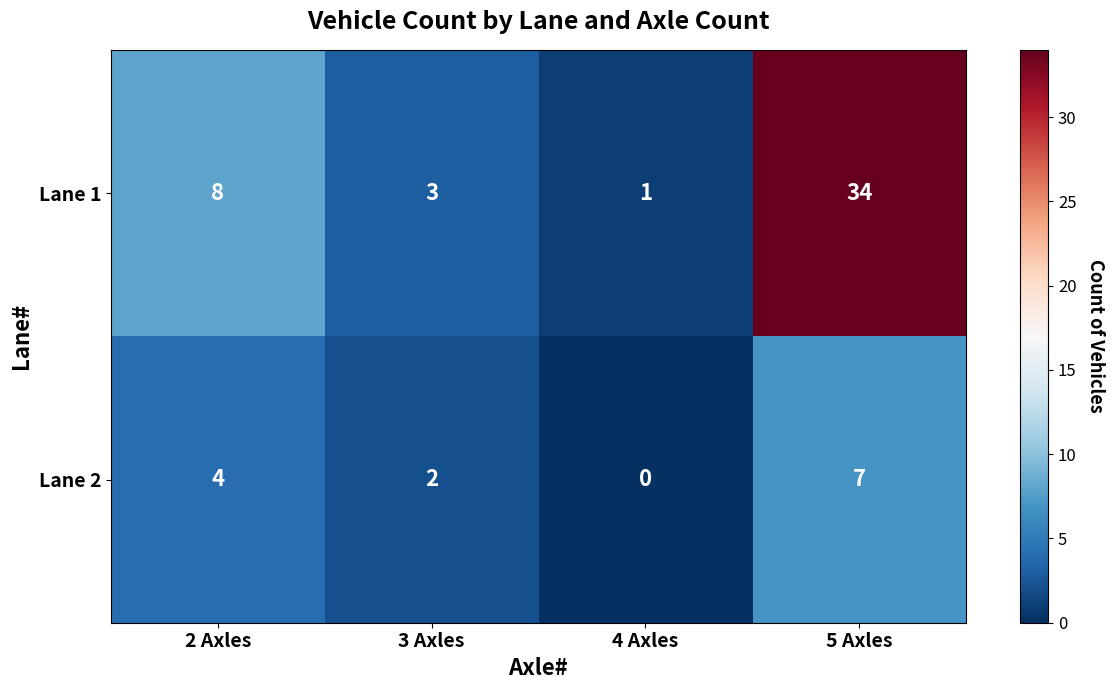

What value does the Lane 2 series have at 5 Axles?

7